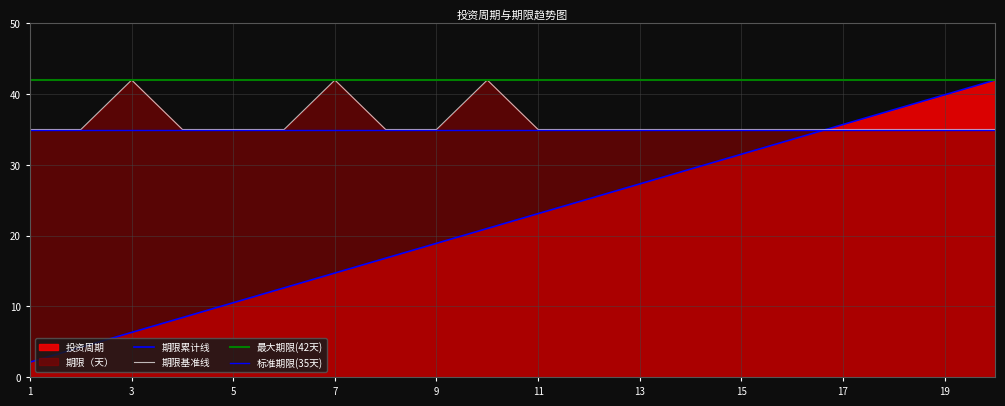

How many intersections are there between 期限（天） and 投资周期?

1